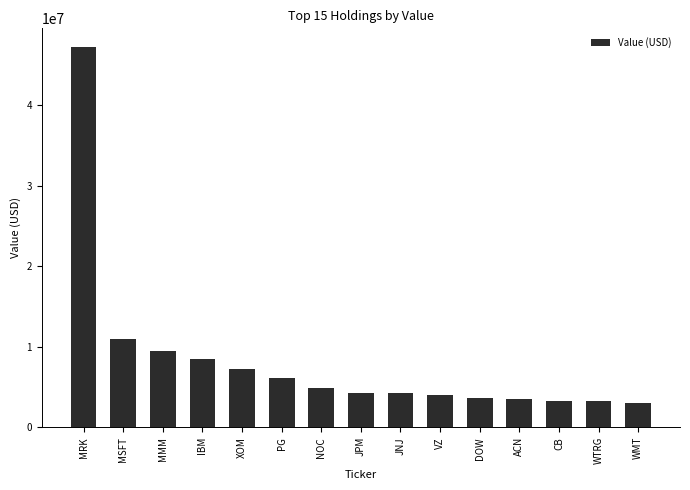

Where is the data nearest to the value 25057500?

MSFT